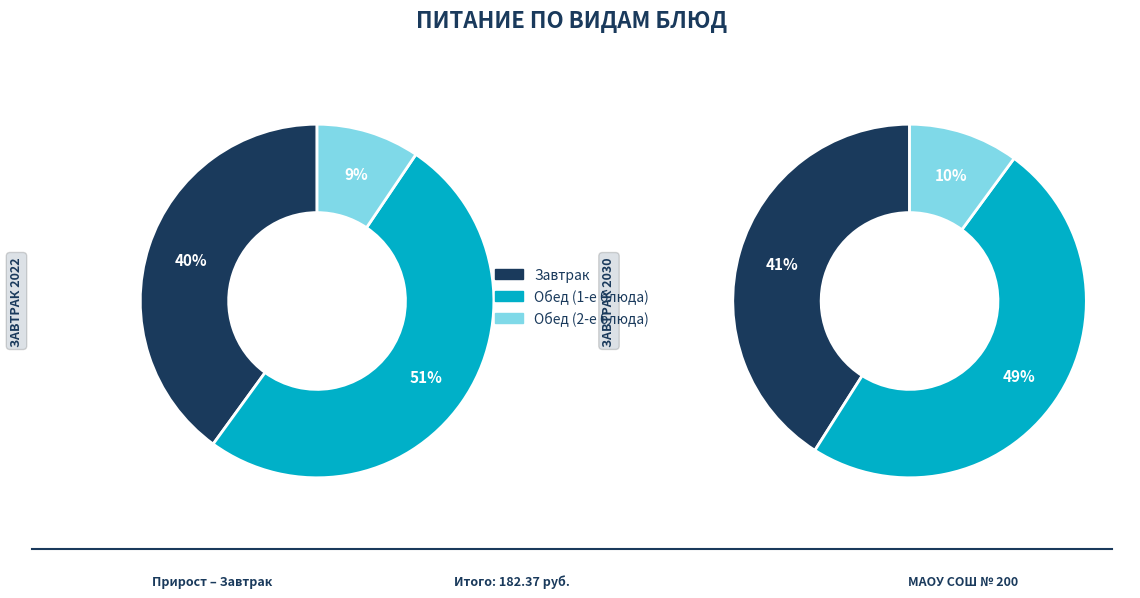

Is there any slice that represents more than half of the pie?

No